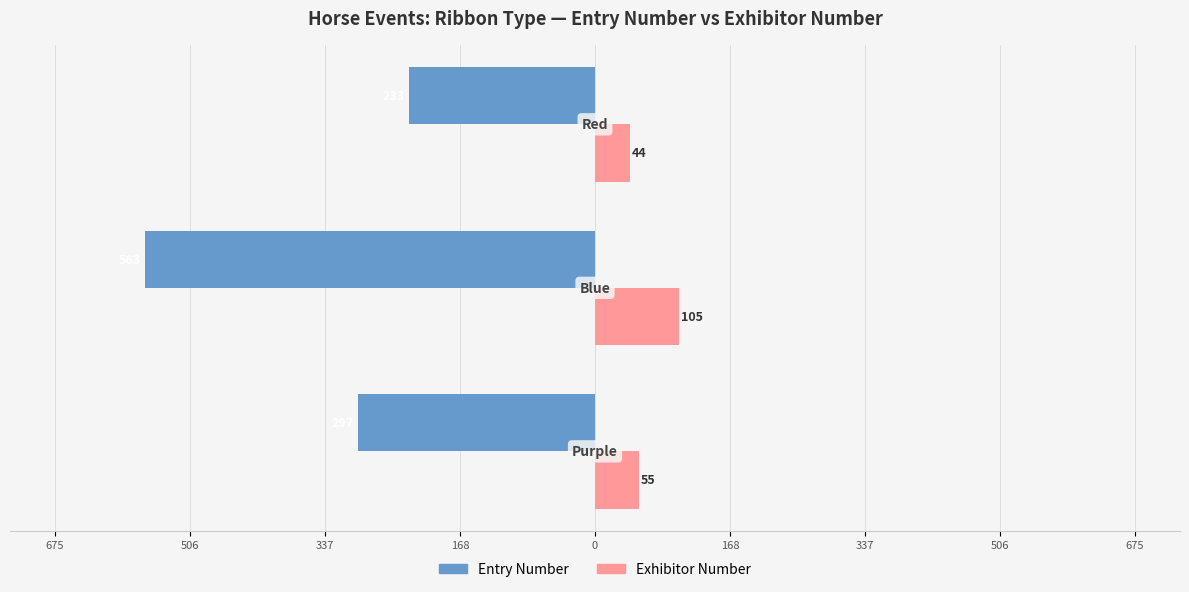

What is the lowest value of the Exhibitor Number series?

44